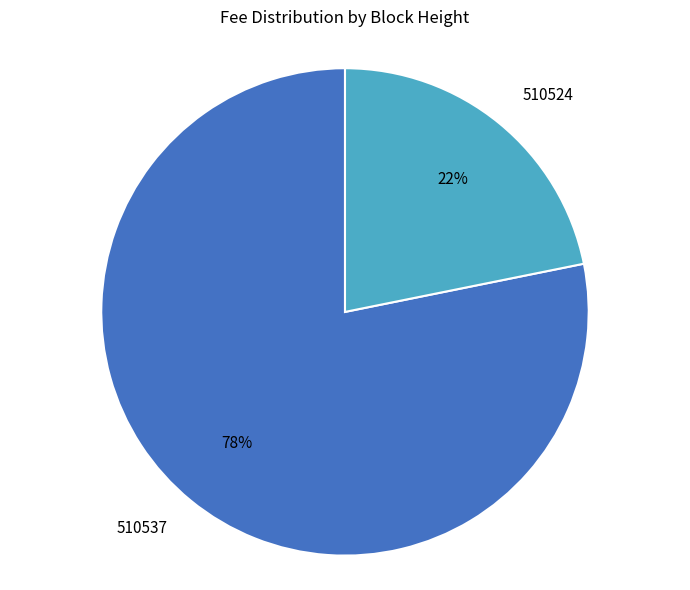

Which category has the biggest portion of the pie?

510537